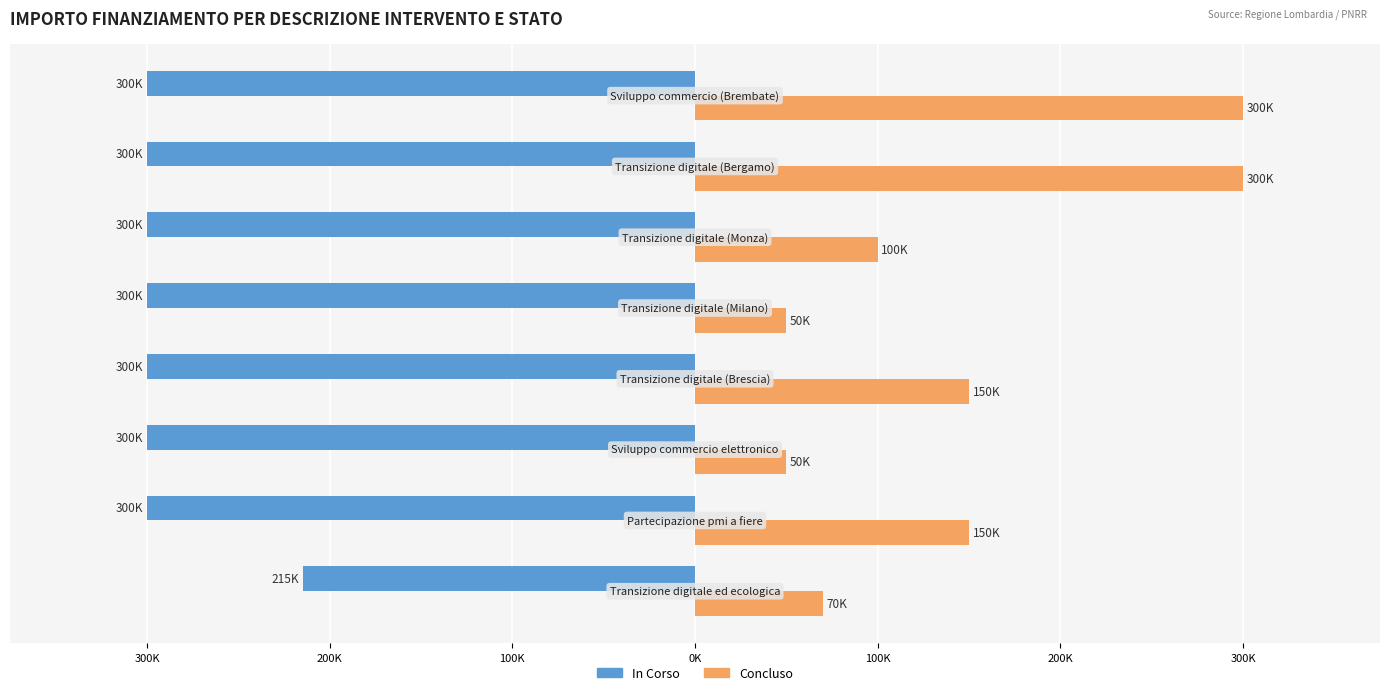

What are all the series names shown in the legend?

In Corso, Concluso